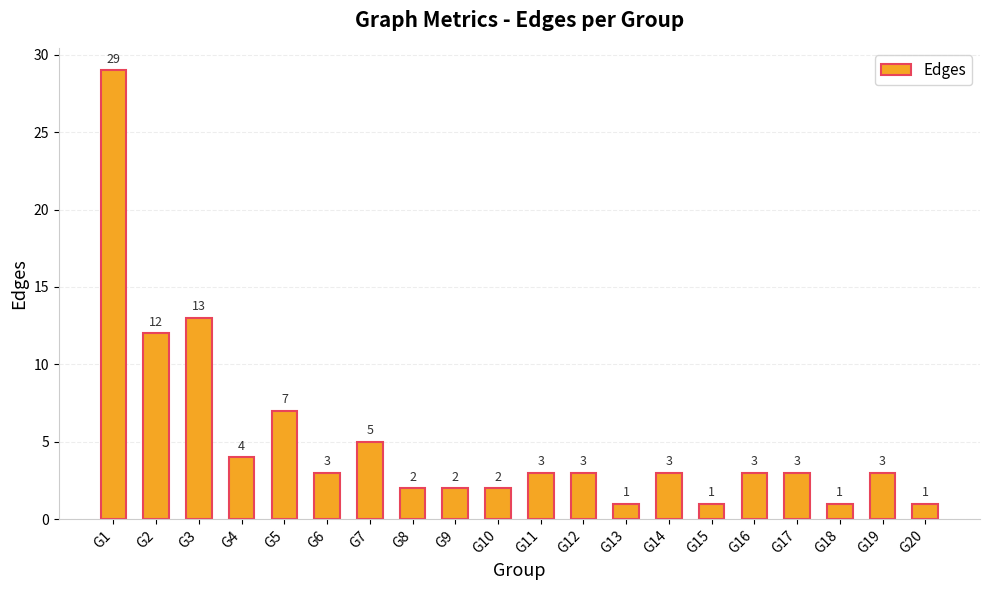

What is the difference between the values at G4 and G11?

1